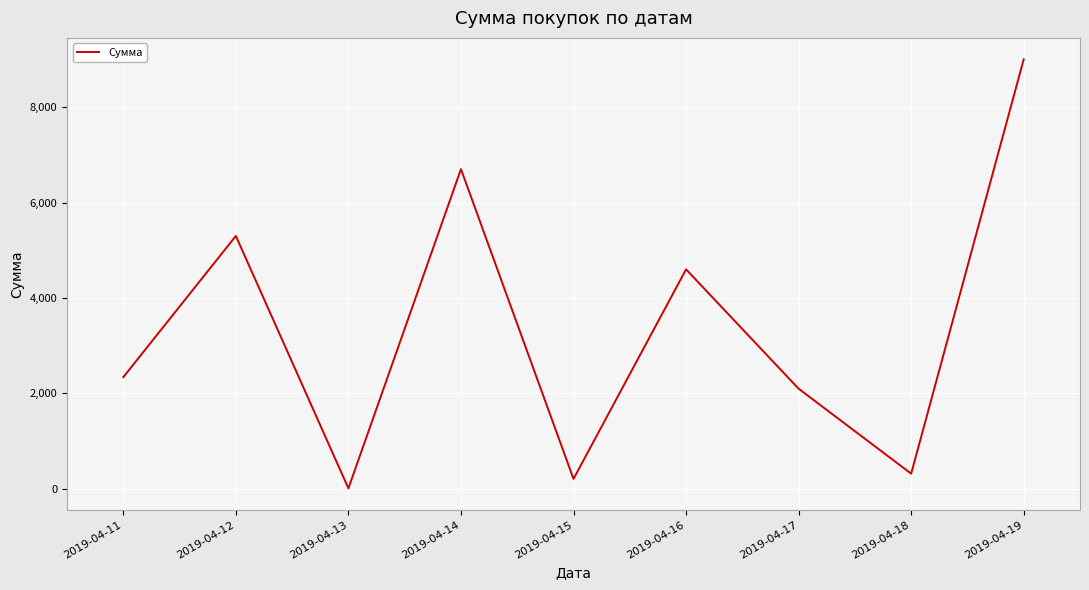

The value at 2019-04-17 is 2100. True or false?

True